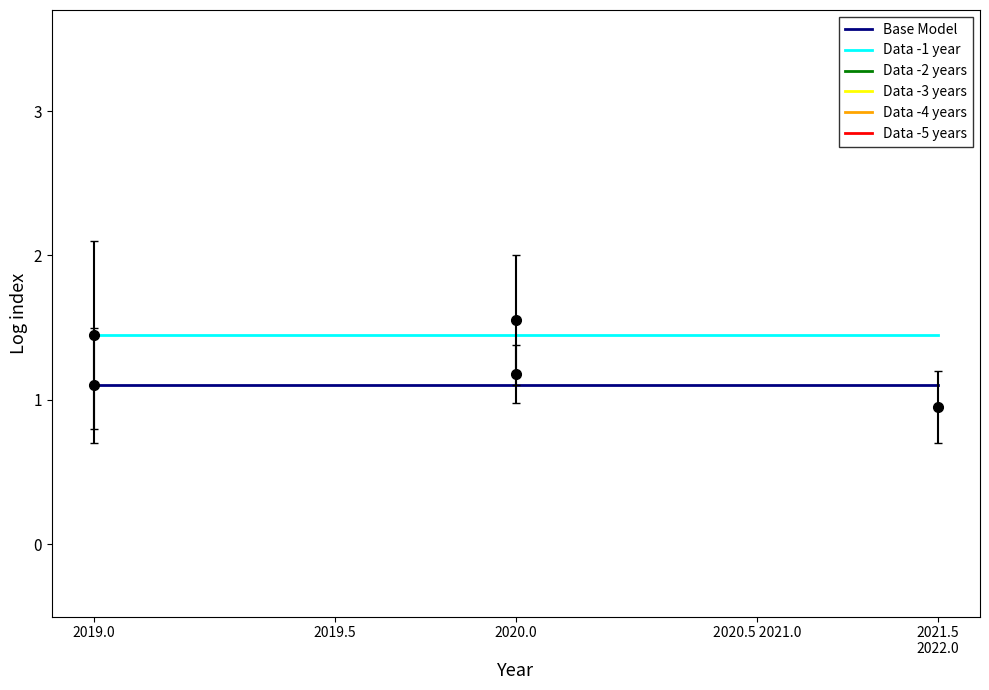

The value of Data -1 year at 2020.5 2021.0 is 0.6. True or false?

False